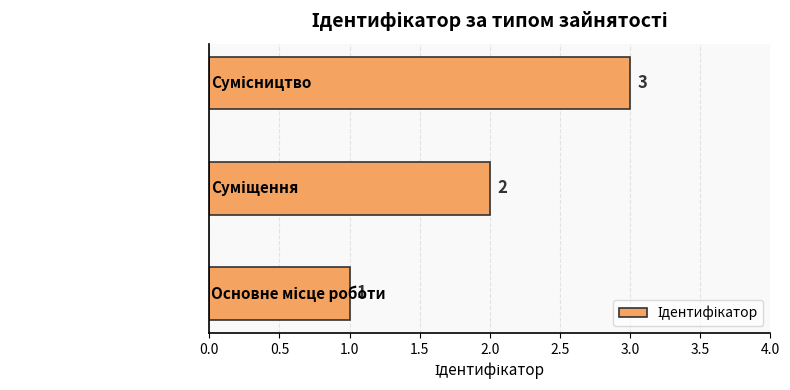

What is the greatest value displayed?

3